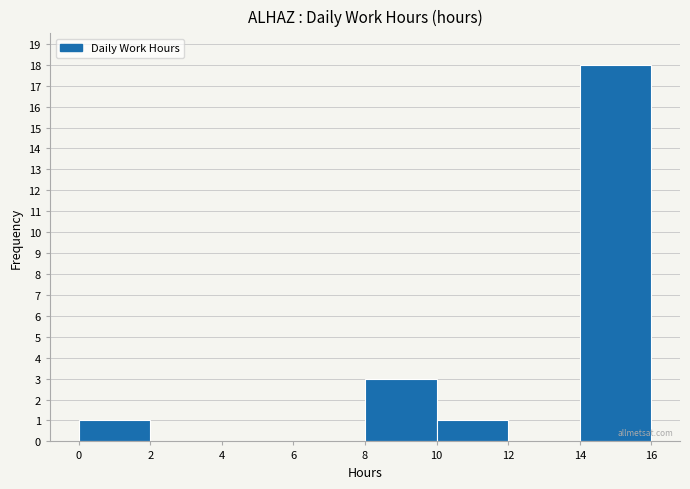

Over which range of the x-axis is the bar tallest?

14 to 16